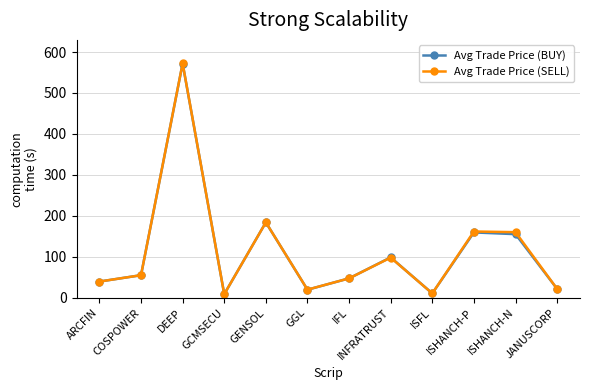

True or false: Avg Trade Price (BUY) has a value of 571.9 at DEEP.

True